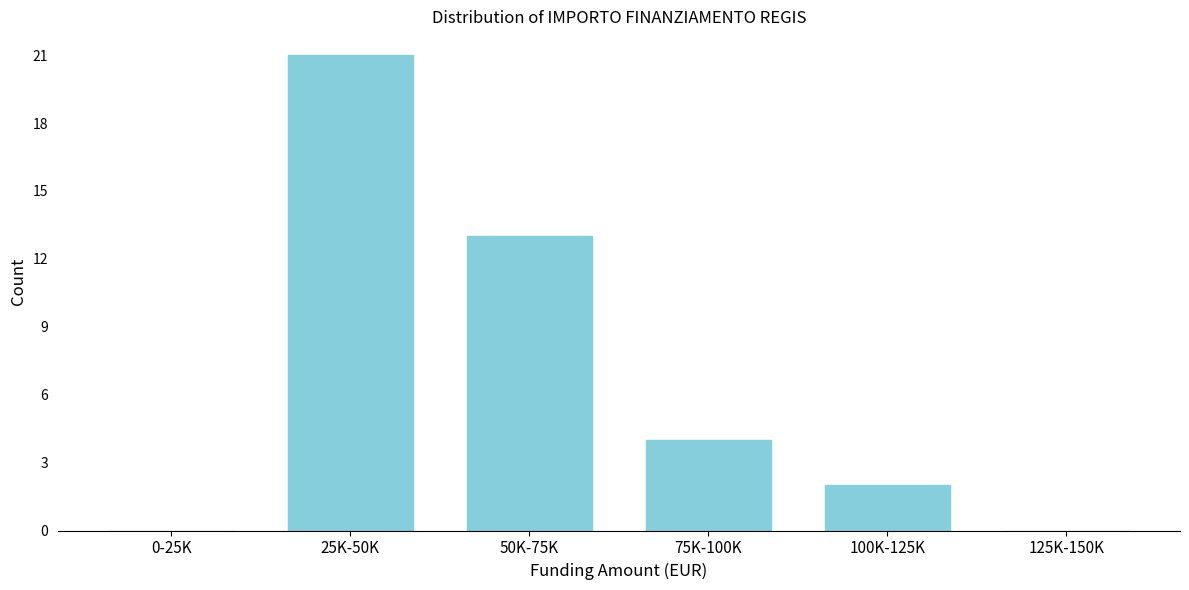

Reading right to left, list all the values displayed in this chart.

125K-150K=0	100K-125K=2	75K-100K=4	50K-75K=13	25K-50K=21	0-25K=0